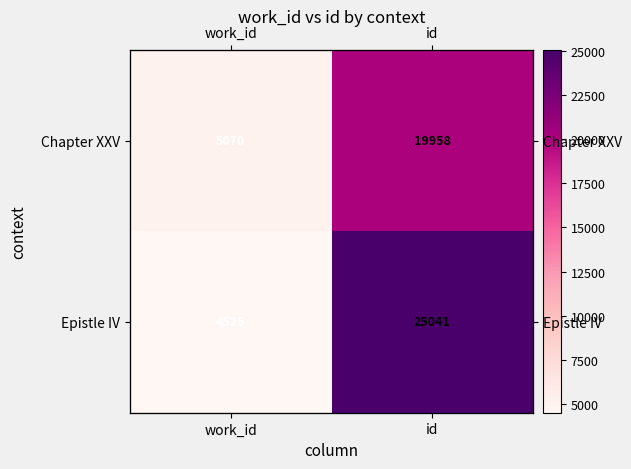

At how many categories does at least one series exceed 16809?

1